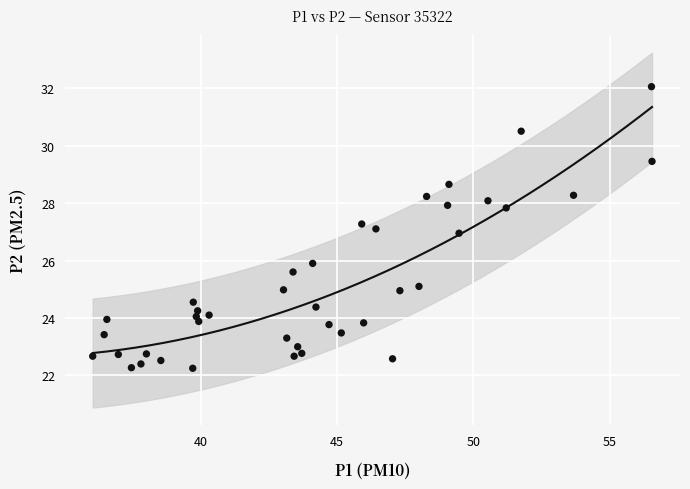

What is the range of X values (max minus min)?

20.5